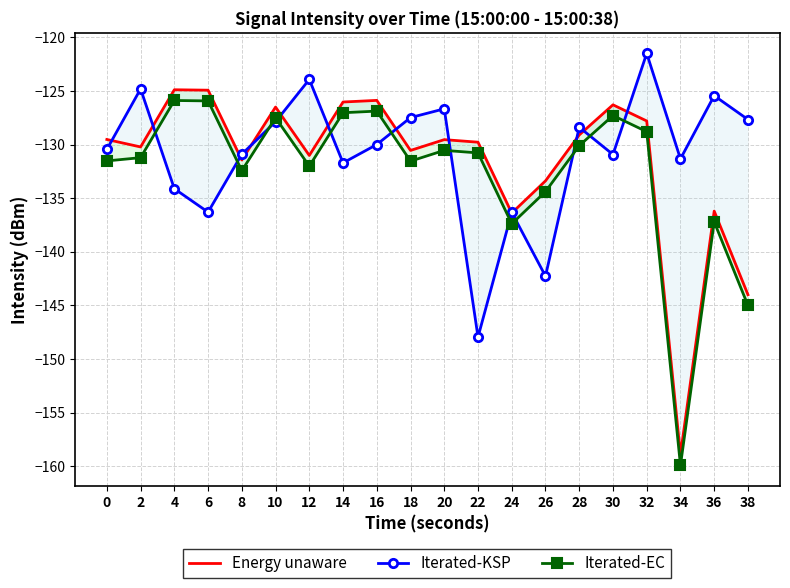

List the labels in order of Energy unaware value, smallest first.

34, 38, 24, 36, 26, 8, 12, 18, 2, 22, 20, 0, 28, 32, 10, 30, 14, 16, 6, 4